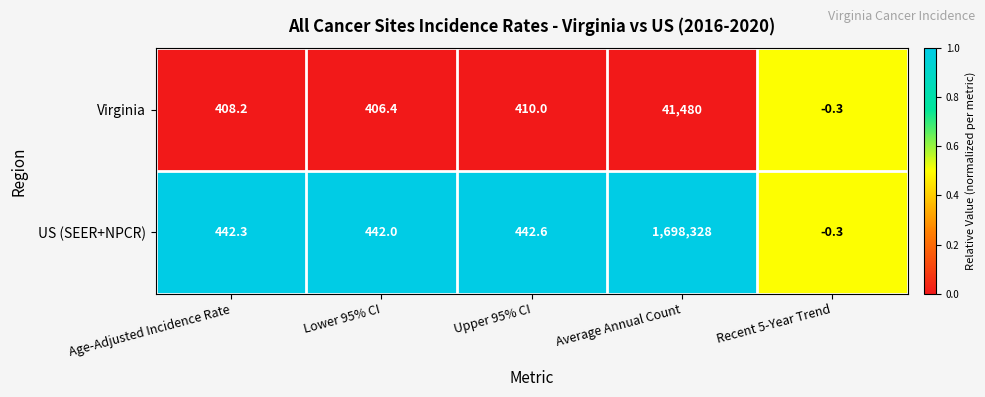

Which series has the largest range (max minus min)?

US (SEER+NPCR)